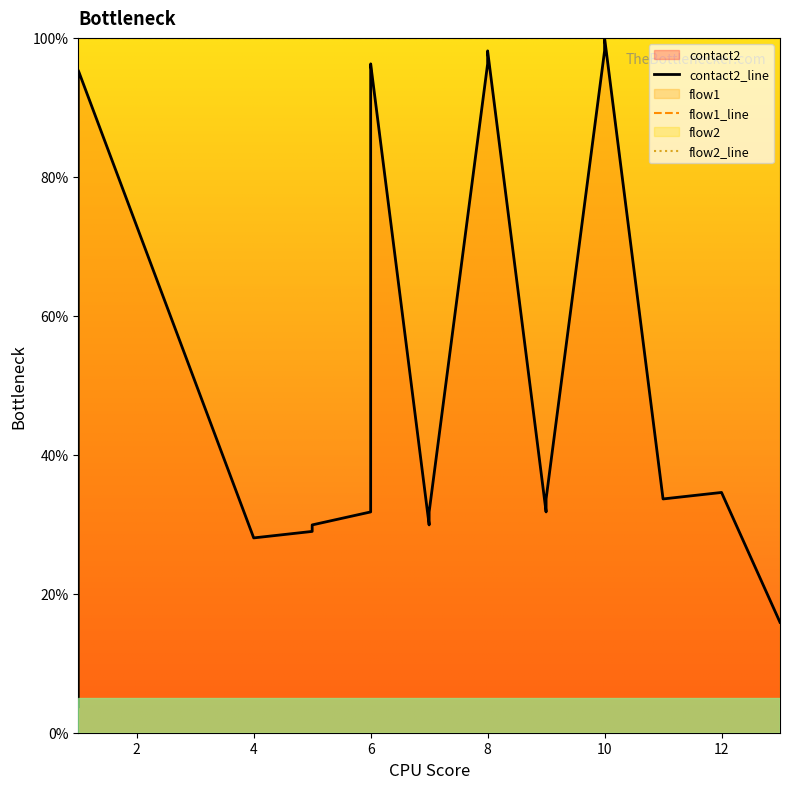

What is the greatest value displayed?

100.0